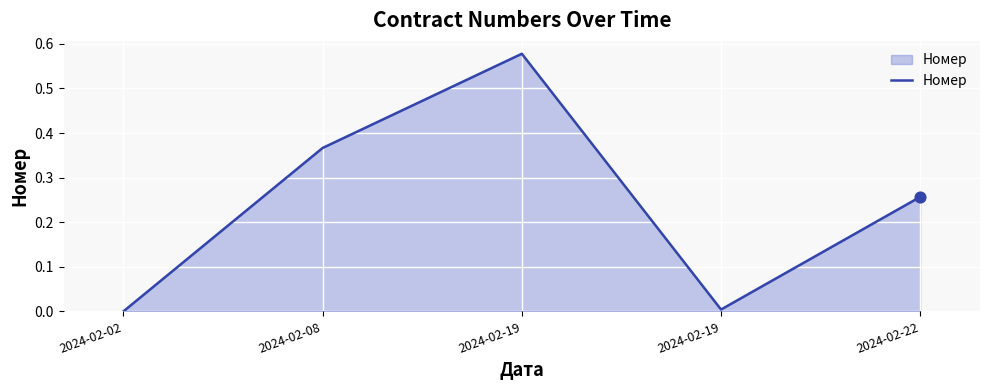

Which has a higher value, 2024-02-19 or 2024-02-08?

2024-02-08